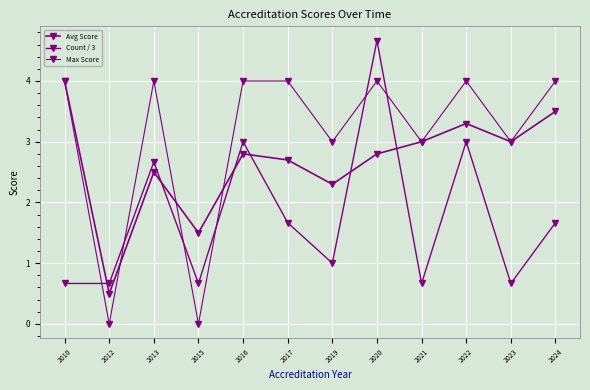

What is the difference between the second highest and minimum values in the Count / 3 series?

2.3